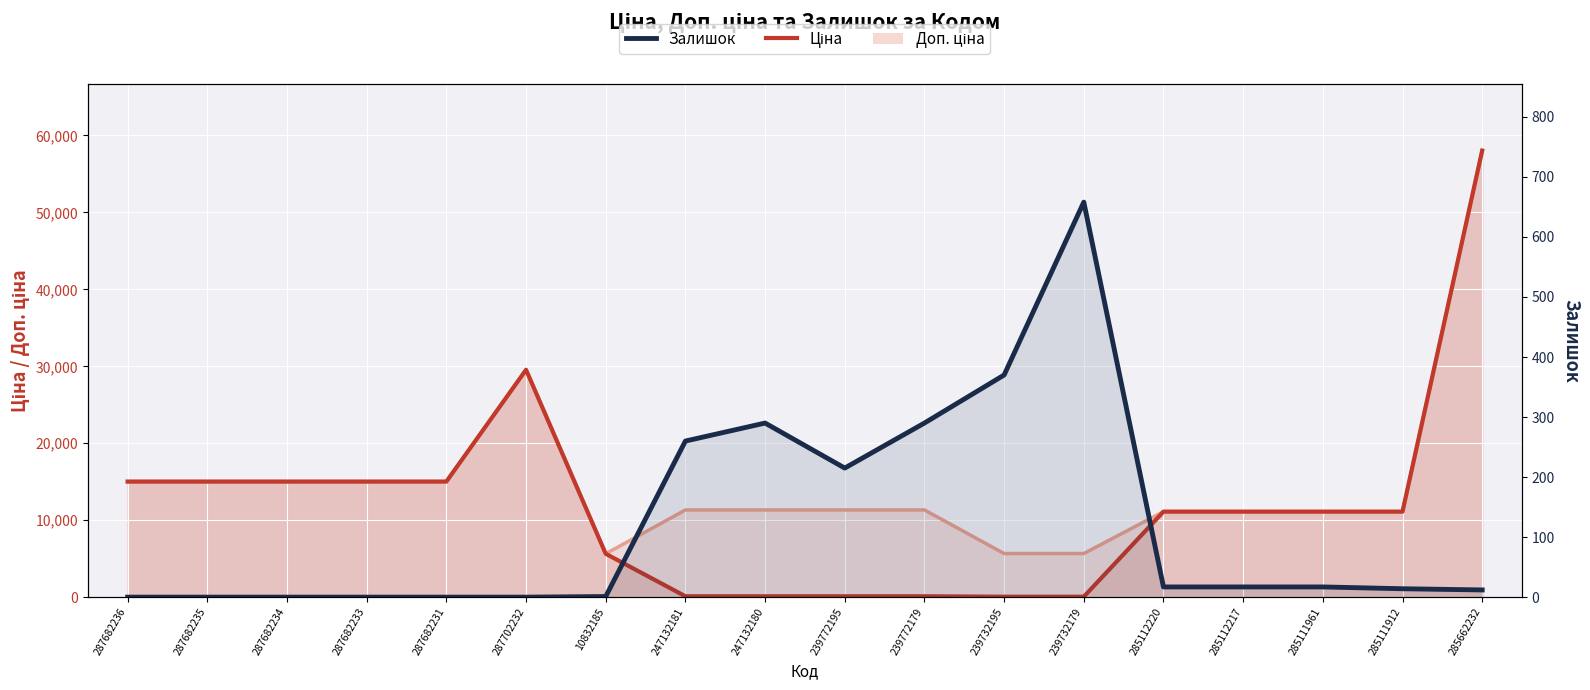

True or false: Залишок and Ціна cross at least once.

True